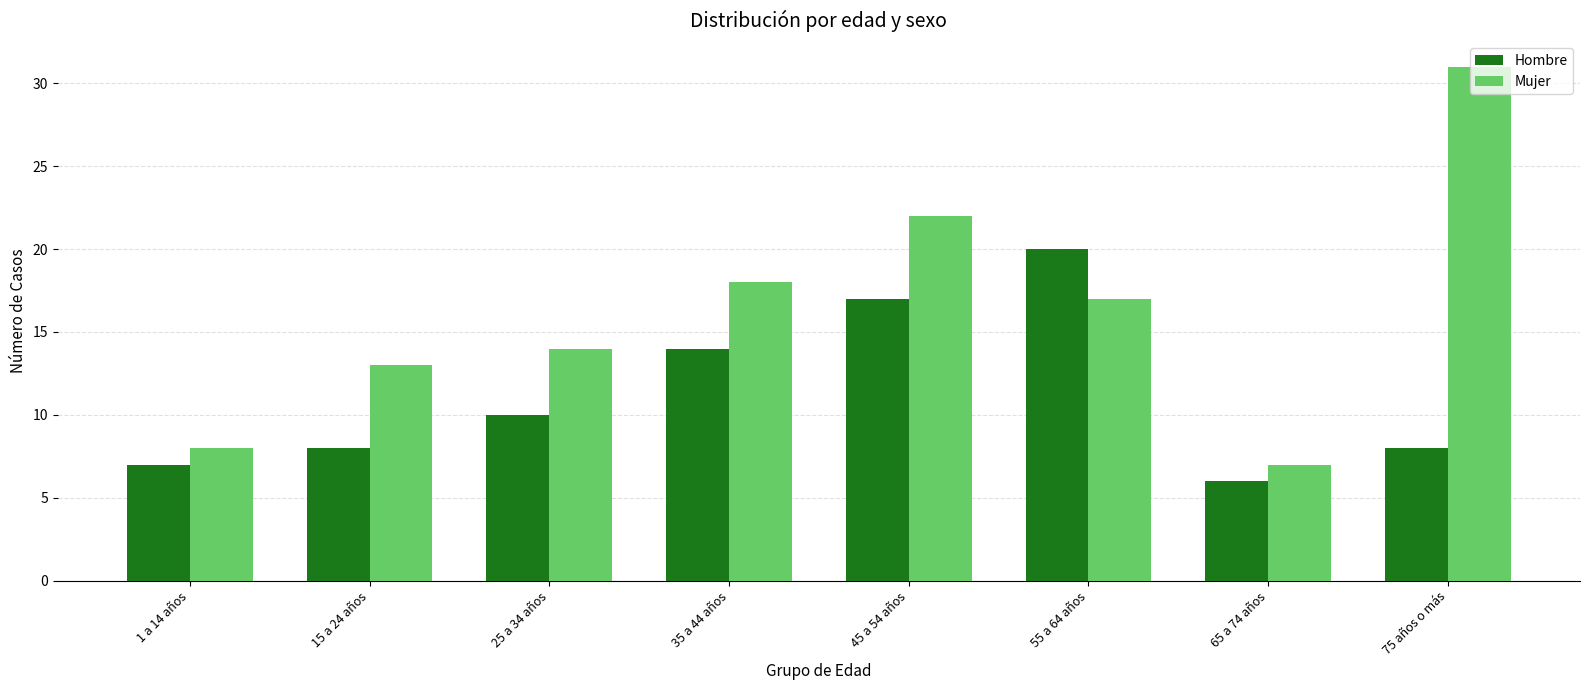

Reading left to right, transcribe all the data shown in this chart.

Hombre: 1 a 14 años=7	15 a 24 años=8	25 a 34 años=10	35 a 44 años=14	45 a 54 años=17	55 a 64 años=20	65 a 74 años=6	75 años o más=8
Mujer: 1 a 14 años=8	15 a 24 años=13	25 a 34 años=14	35 a 44 años=18	45 a 54 años=22	55 a 64 años=17	65 a 74 años=7	75 años o más=31